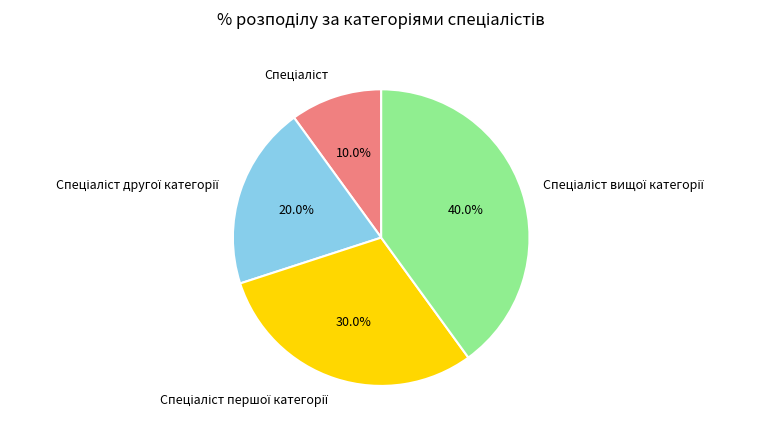

Does any single category account for the majority?

No